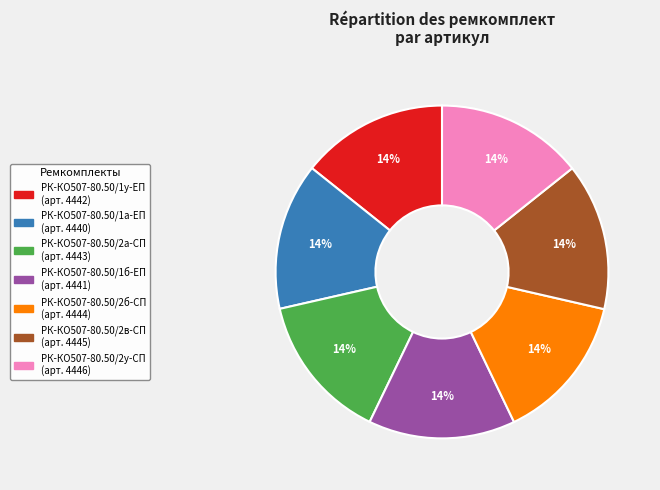

Does РК-КО507-80.50/2у-СП account for over 50% of the chart?

No